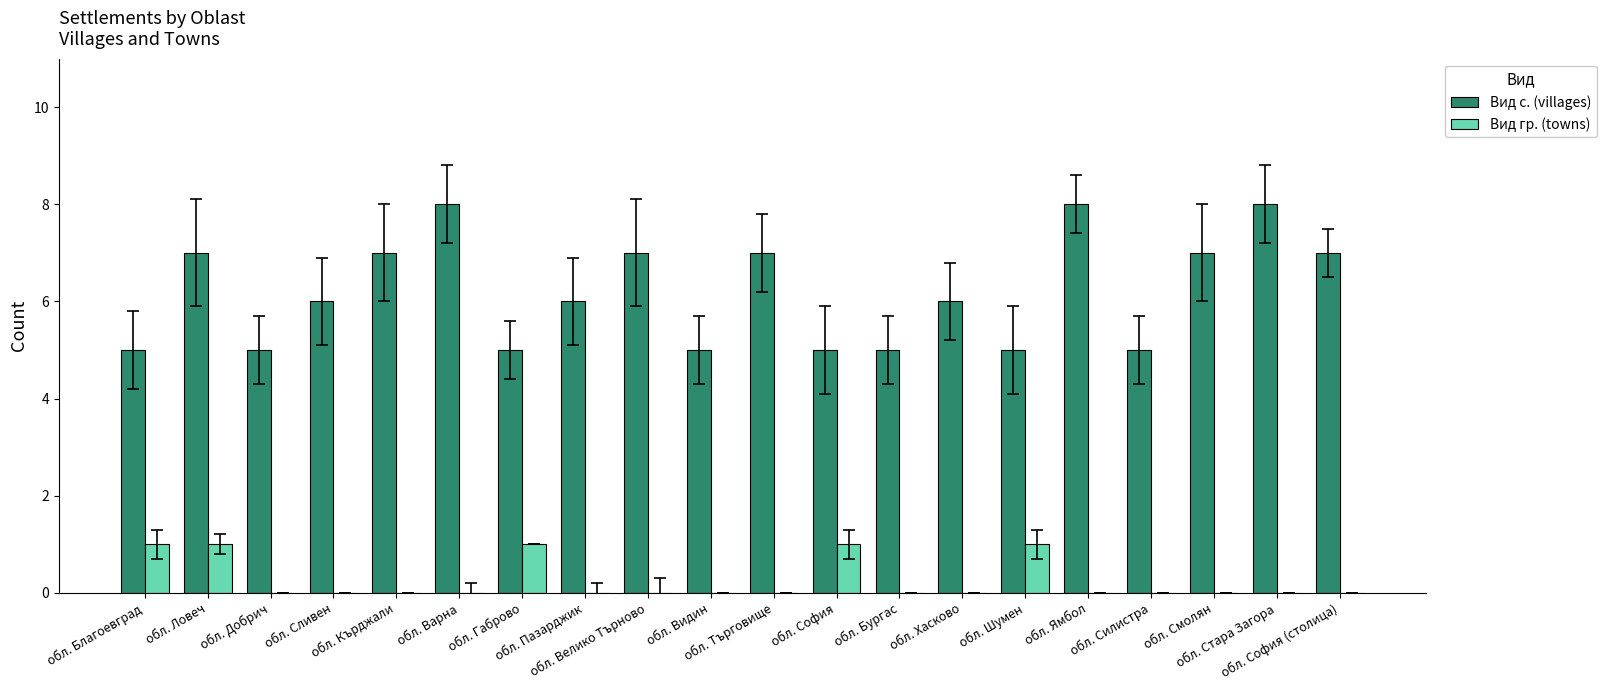

What is the greatest value displayed?

8